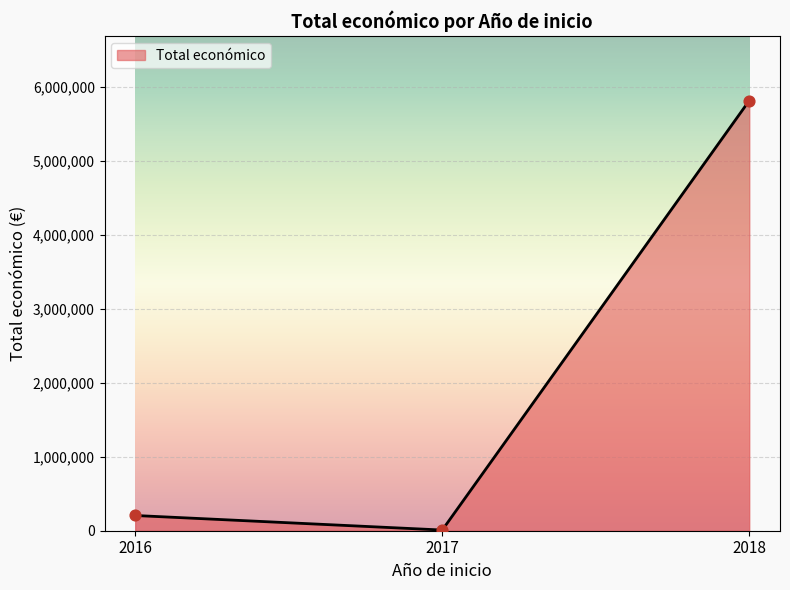

Which has a higher value, 2016 or 2017?

2016